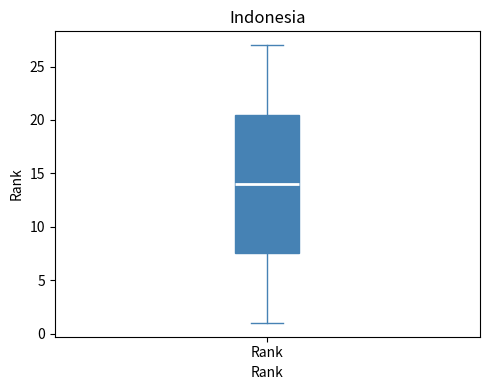

Where does the median line of the box for Rank sit on the y-axis? The values are not printed on the chart, so give them approximately, as read against the axis.

14.0